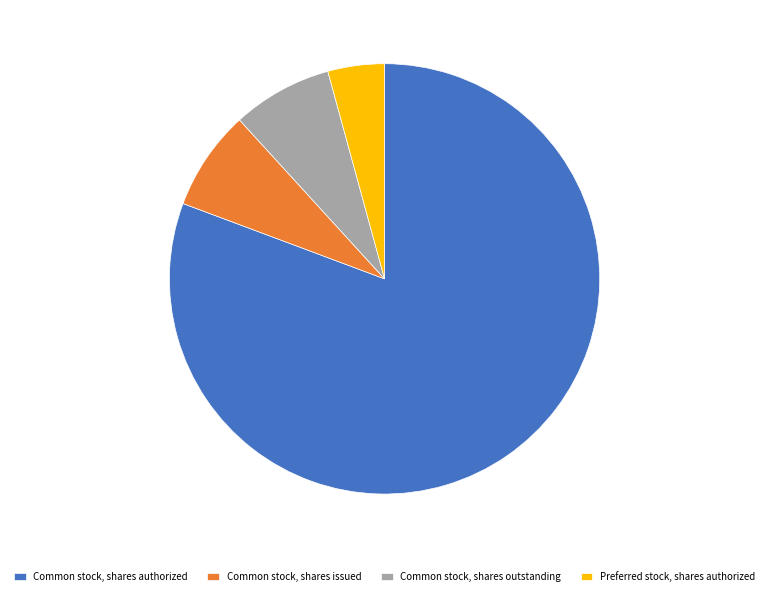

Does Common stock, shares authorized account for over 50% of the chart?

Yes